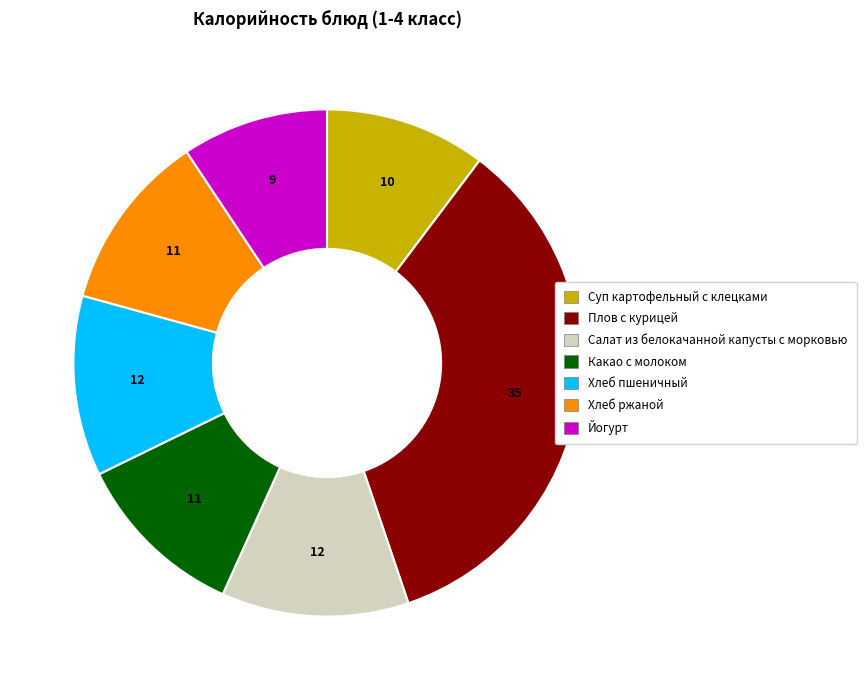

How many slices are in this pie chart?

7